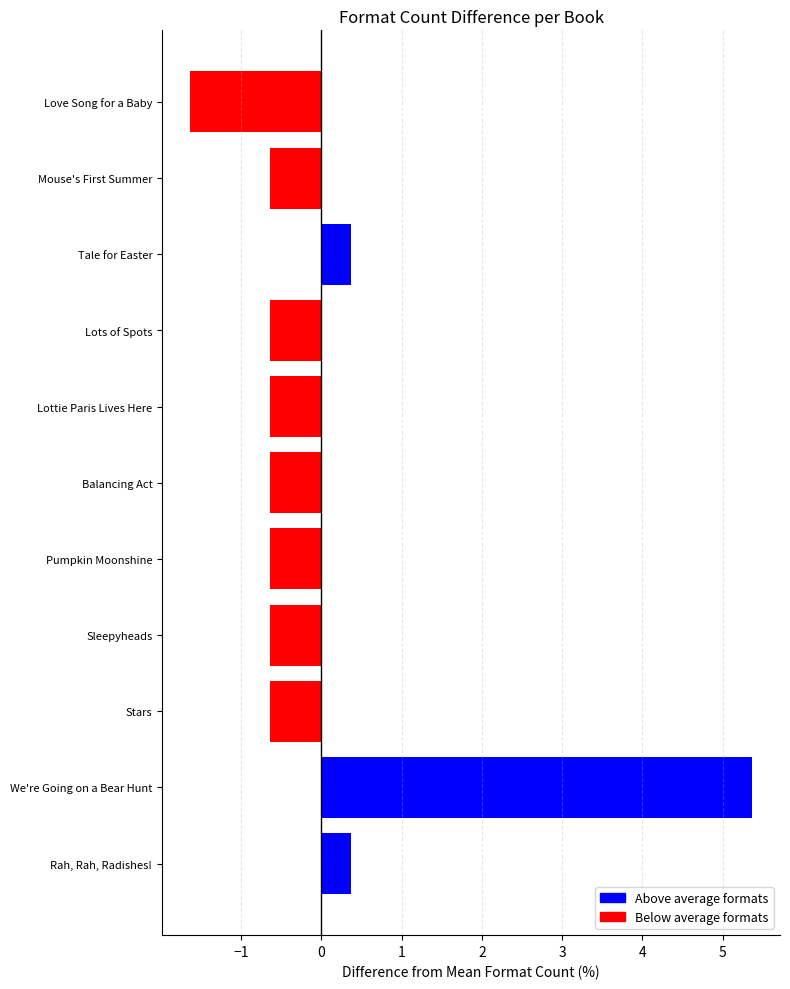

Which has a higher value, Pumpkin Moonshine or Tale for Easter?

Tale for Easter